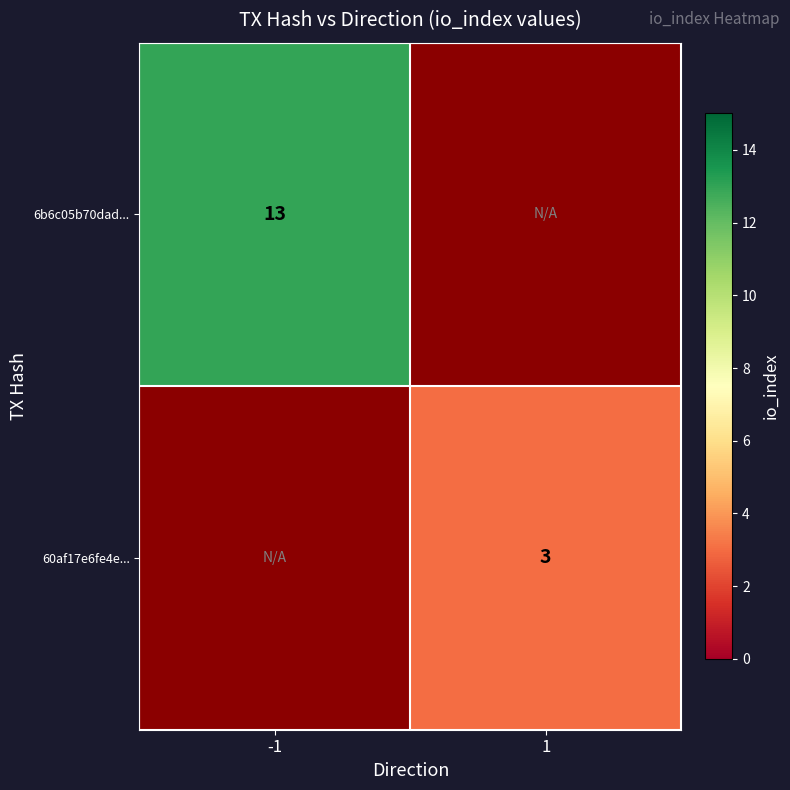

Is it true that 6b6c05b70dad... equals 13 at -1?

True